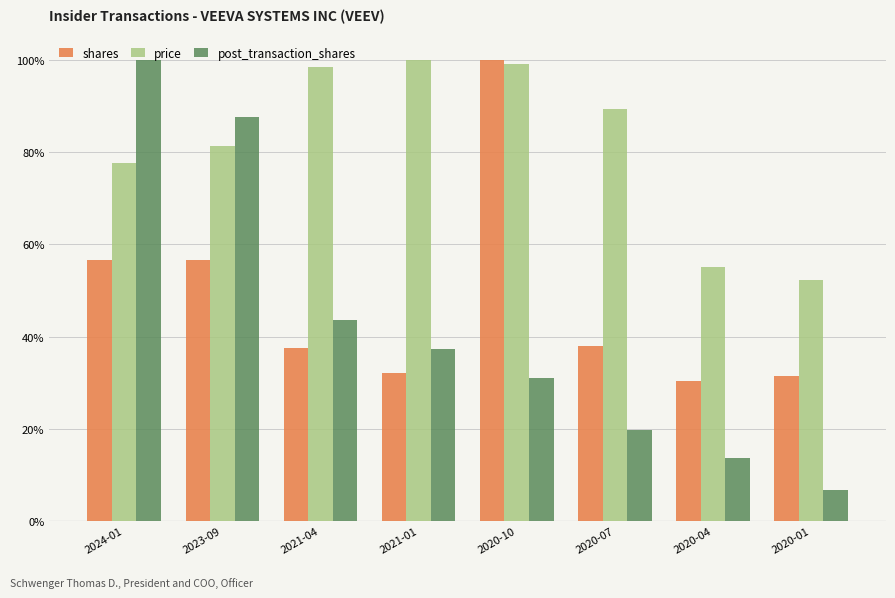

At which label is price closest to 76?

2024-01